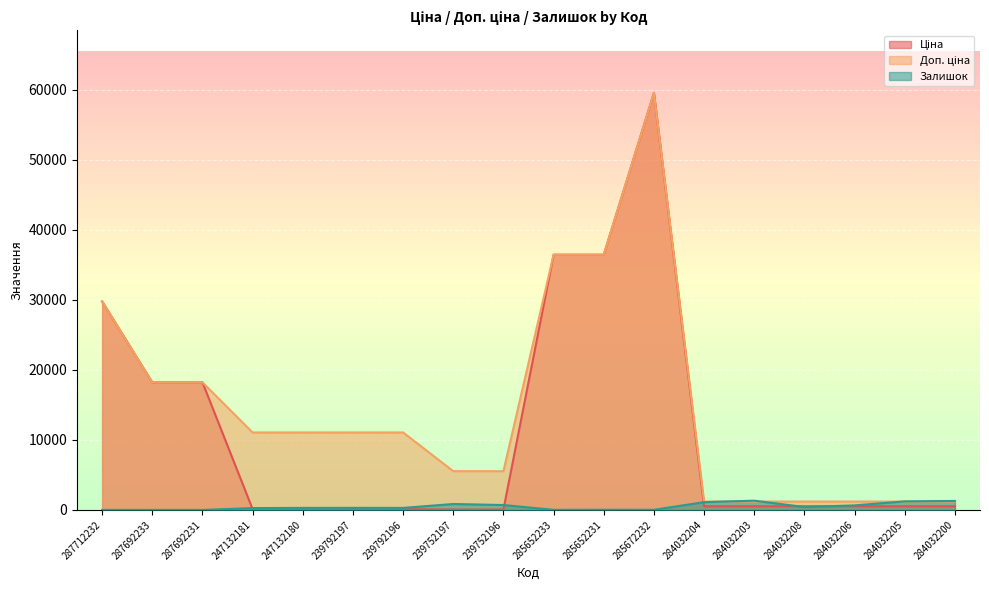

Where is the first local maximum for Доп. ціна?

285672232